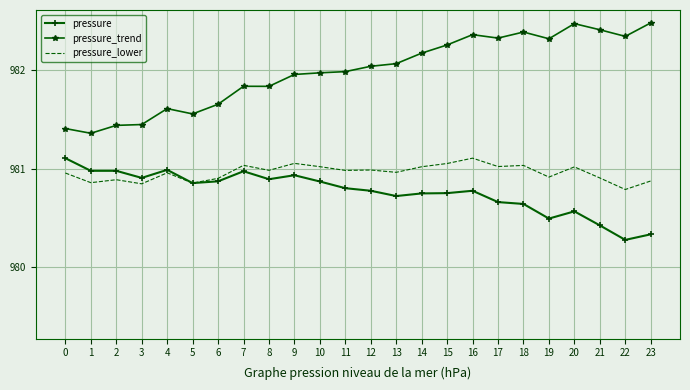

True or false: pressure_trend and pressure cross at least once.

False